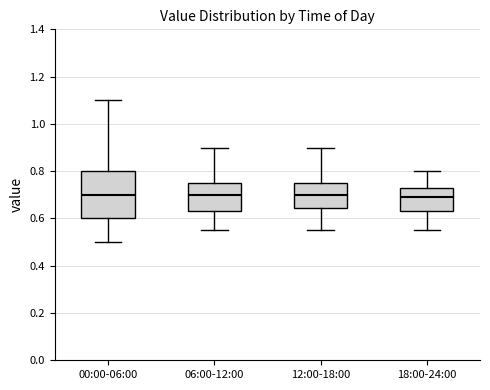

Where is the lower edge of the box for 00:00-06:00 on the y-axis? The values are not printed on the chart, so give them approximately, as read against the axis.

0.60